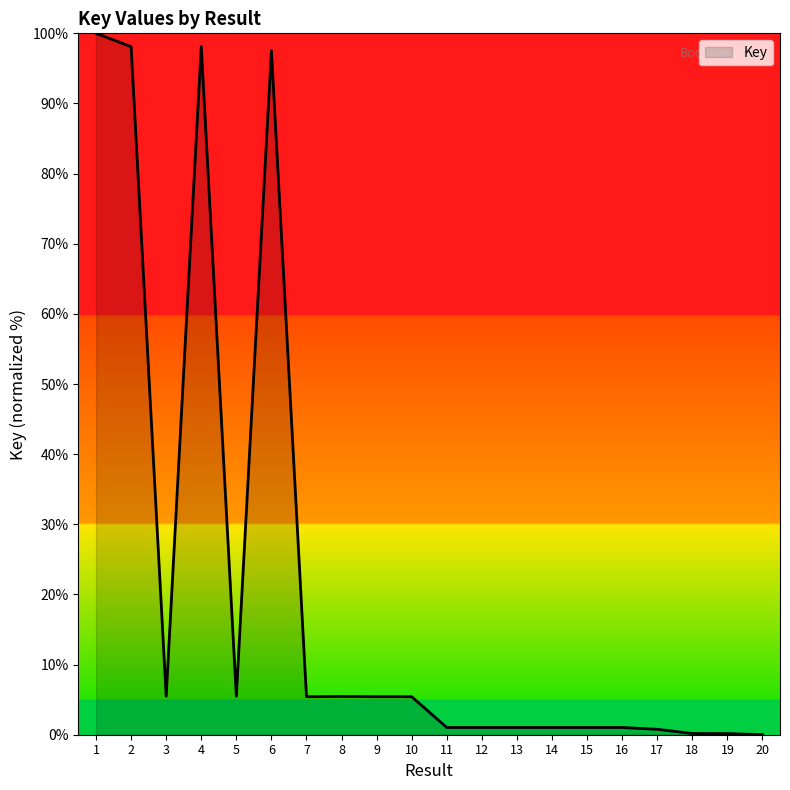

True or false: the data shows 1.0 at 15.

True